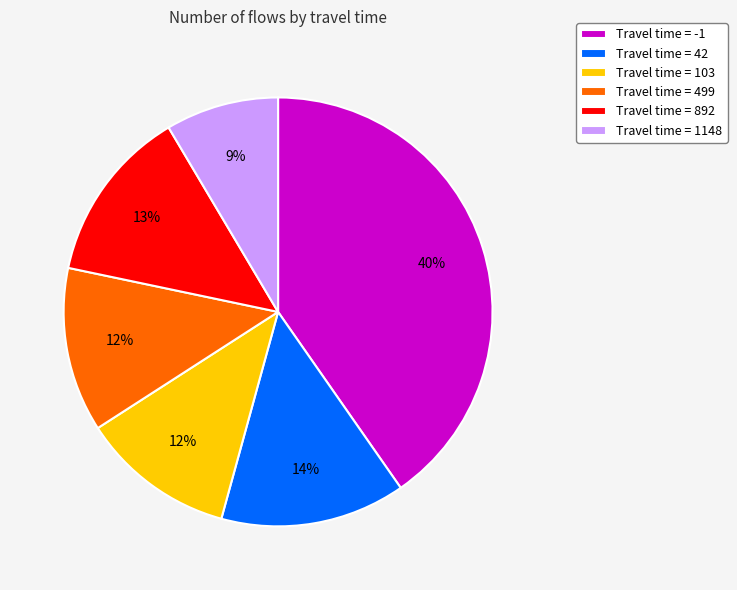

The Travel time = 892 slice represents 26% of the pie. True or false?

False